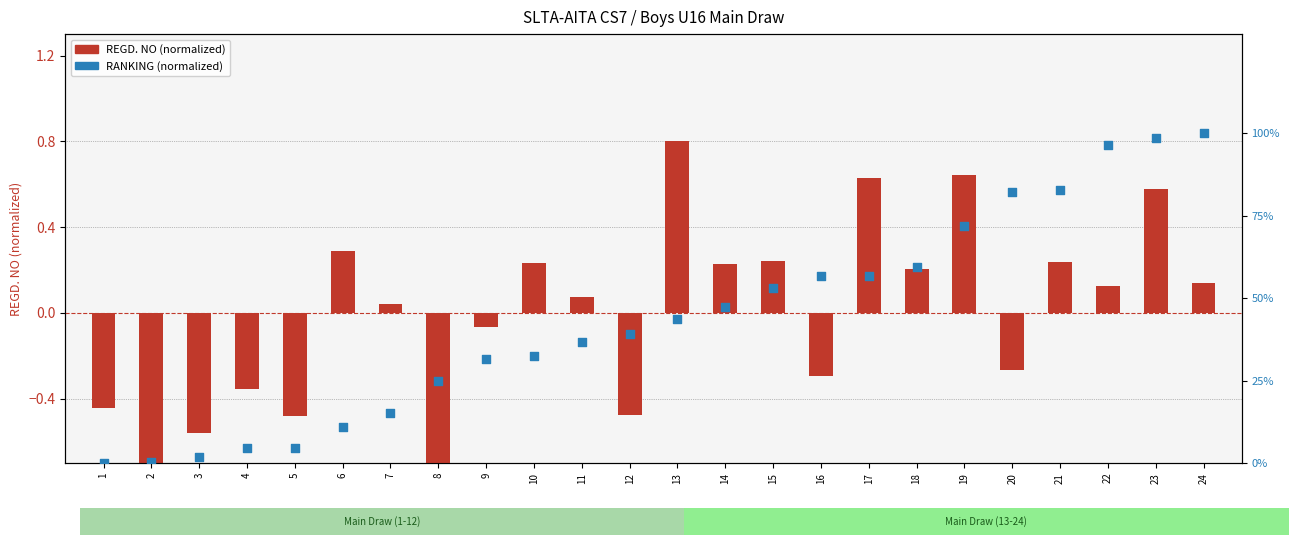

Which series has the largest total across all categories?

RANKING (normalized)